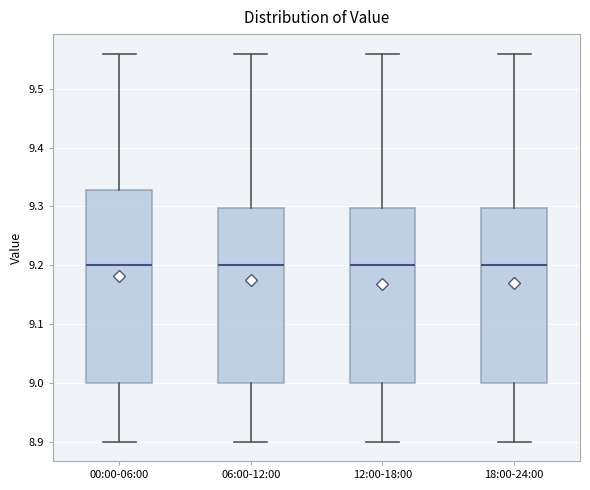

Where does the upper whisker of the box for 00:00-06:00 end on the y-axis? The values are not printed on the chart, so give them approximately, as read against the axis.

9.56